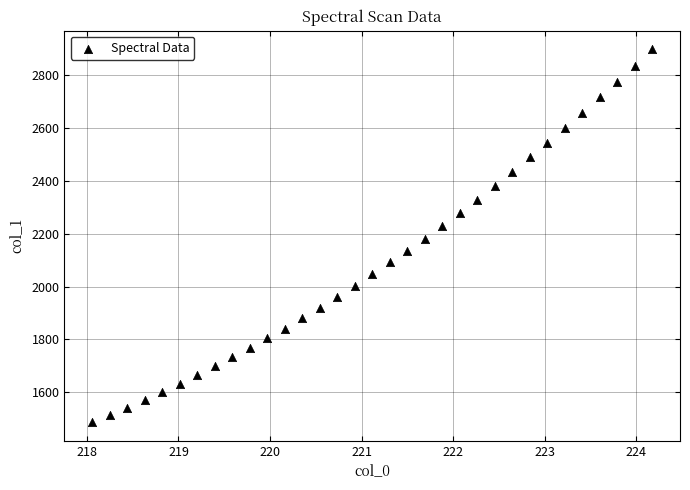

What is the range of X values (max minus min)?

6.1